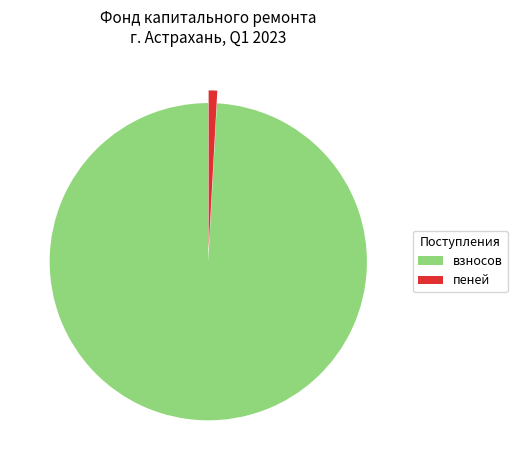

Is it true that пеней is 1% of the pie?

True